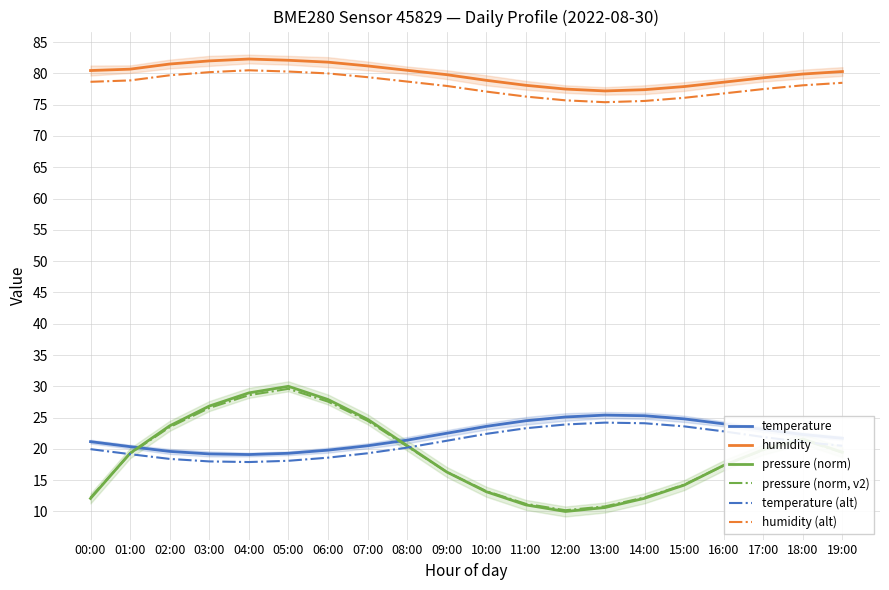

True or false: temperature and temperature (alt) intersect in this chart.

False